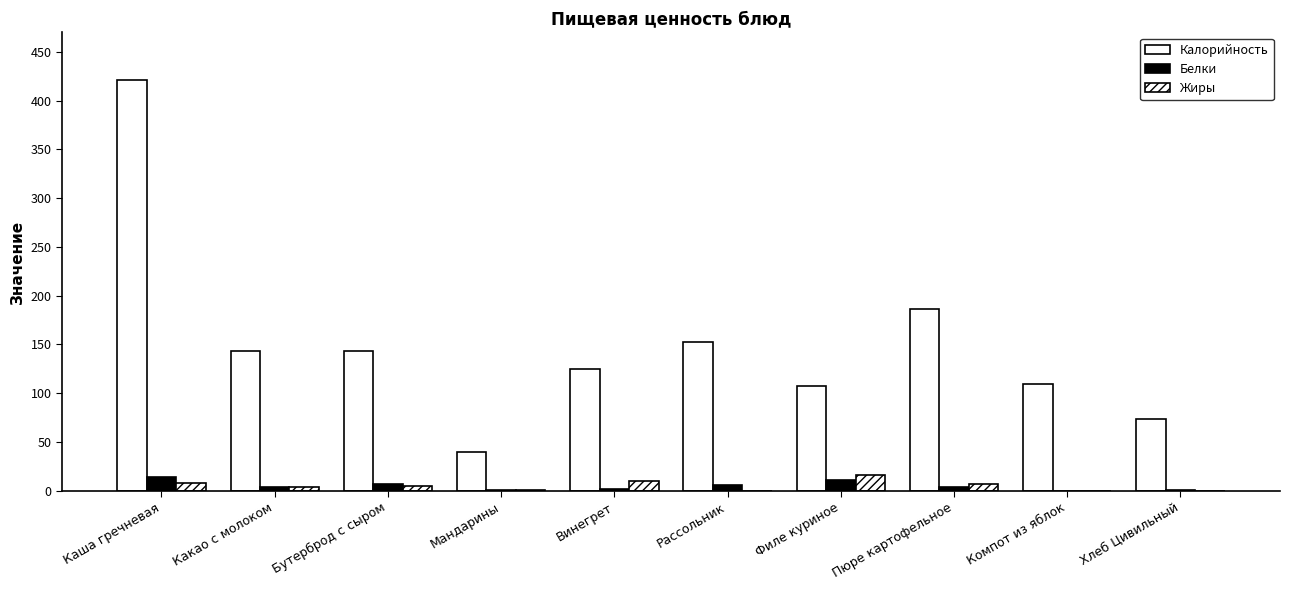

Which label corresponds to the largest value in the chart?

Каша гречневая